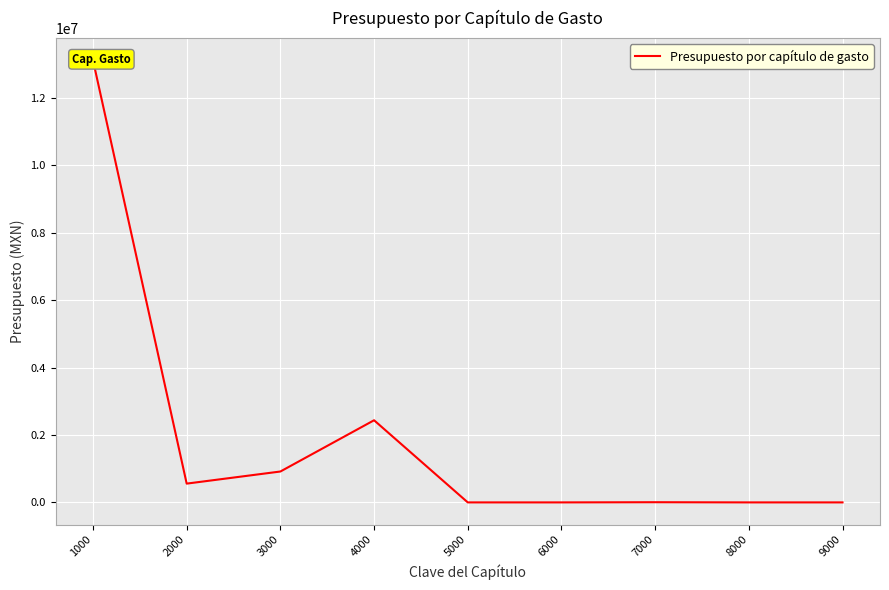

What is the change in value from 2000 to 5000?

-556912.5